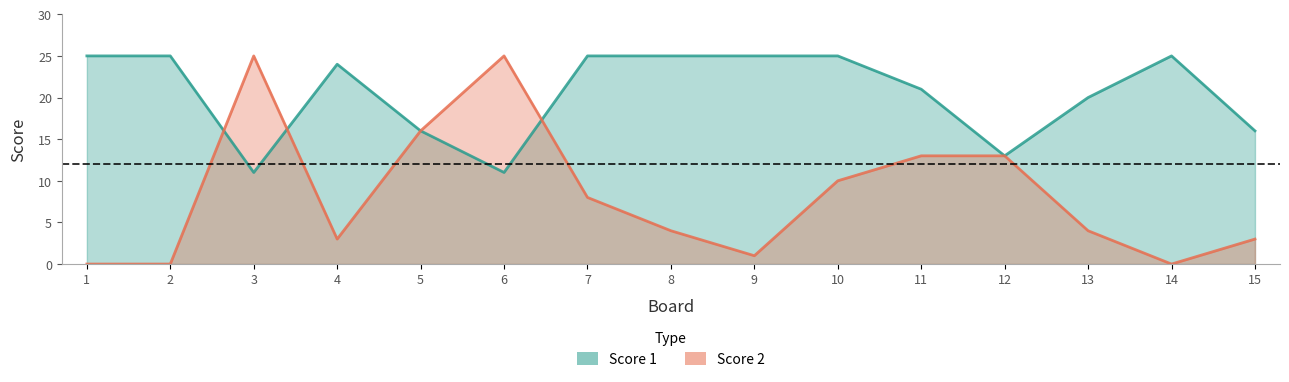

Which series has the largest range (max minus min)?

Score 2